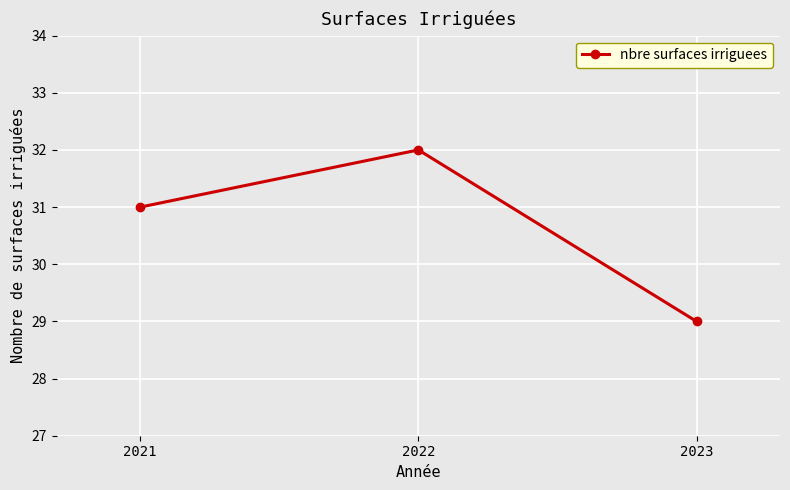

Does the chart display data point markers on the line(s)?

Yes